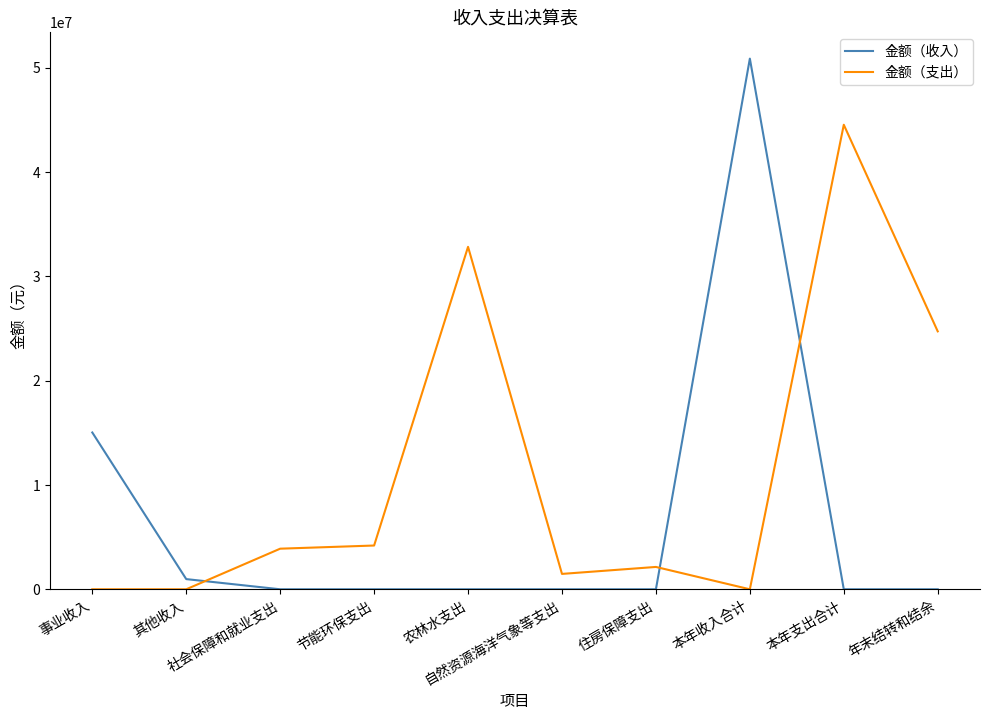

Does the chart have visible grid lines?

No